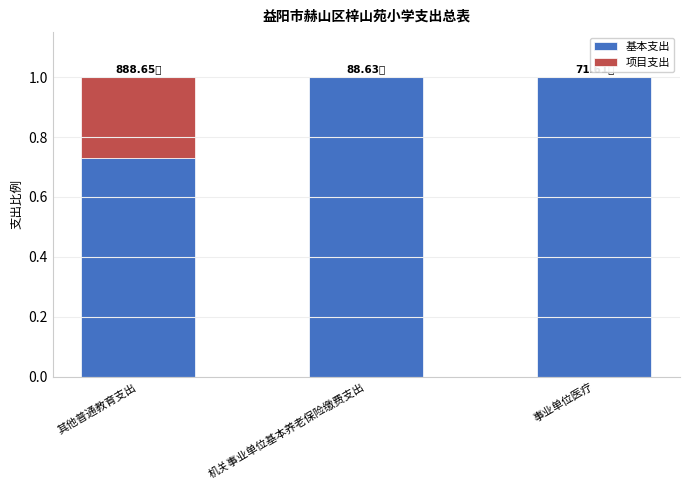

What is the total value across all series at 机关事业单位基本养老保险缴费支出?

1.0